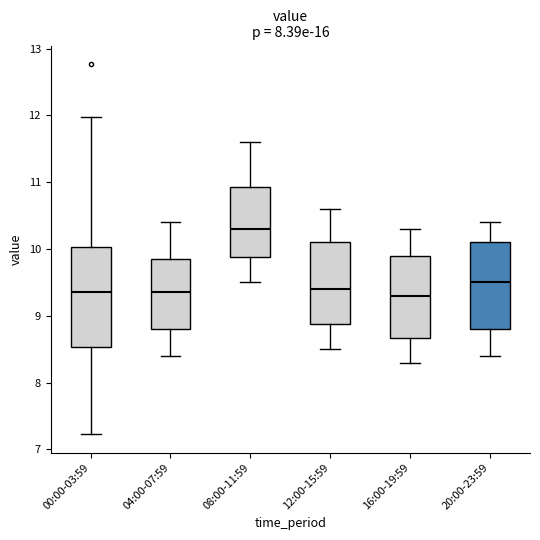

Reading left to right, read every box against the y-axis: the position of its median line, the range the box covers, and the ends of its whiskers. The values are not printed on the chart, so give them approximately, as read against the axis.

00:00-03:59: median 9.4, box 8.5 to 10.0, whiskers 7.2 to 12.0
04:00-07:59: median 9.4, box 8.8 to 9.9, whiskers 8.4 to 10.4
08:00-11:59: median 10.3, box 9.9 to 10.9, whiskers 9.5 to 11.6
12:00-15:59: median 9.4, box 8.9 to 10.1, whiskers 8.5 to 10.6
16:00-19:59: median 9.3, box 8.7 to 9.9, whiskers 8.3 to 10.3
20:00-23:59: median 9.5, box 8.8 to 10.1, whiskers 8.4 to 10.4